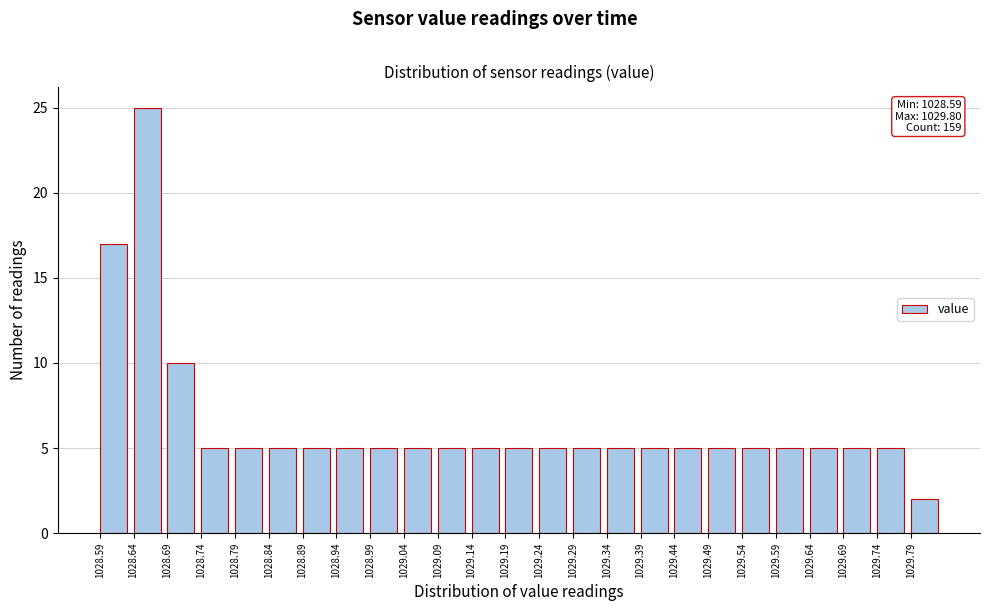

Which range on the x-axis has the tallest bar?

1028.64 to 1028.69